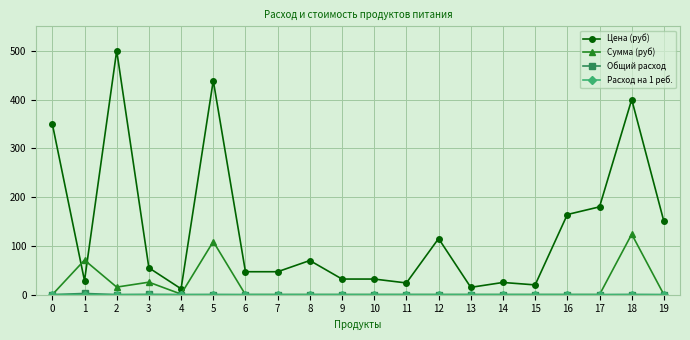

The Цена (руб) series shows 47.0 at 7. True or false?

True